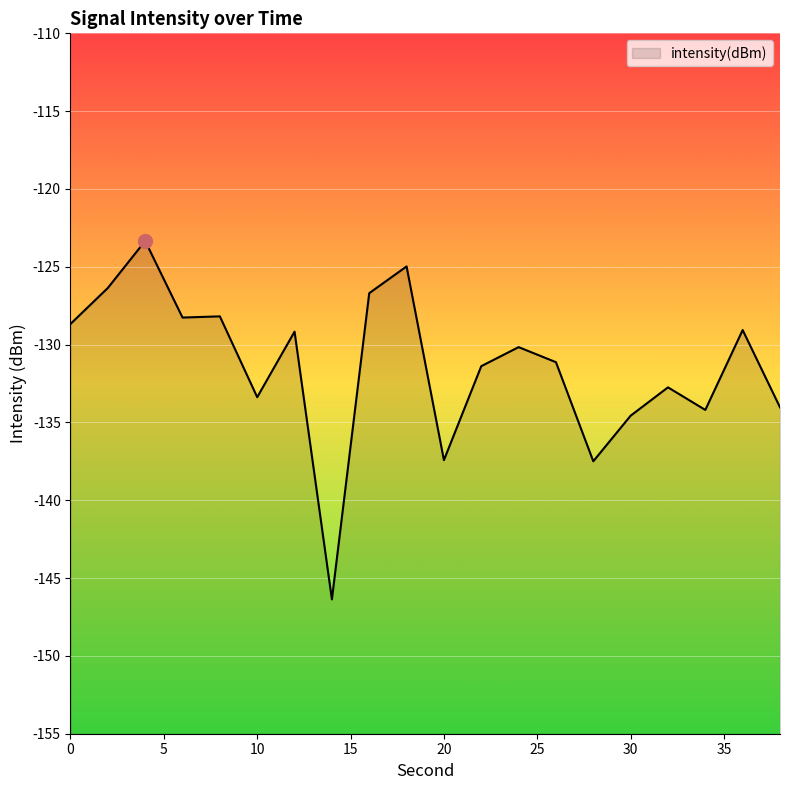

True or false: the data has more than 0 interior local peaks.

True